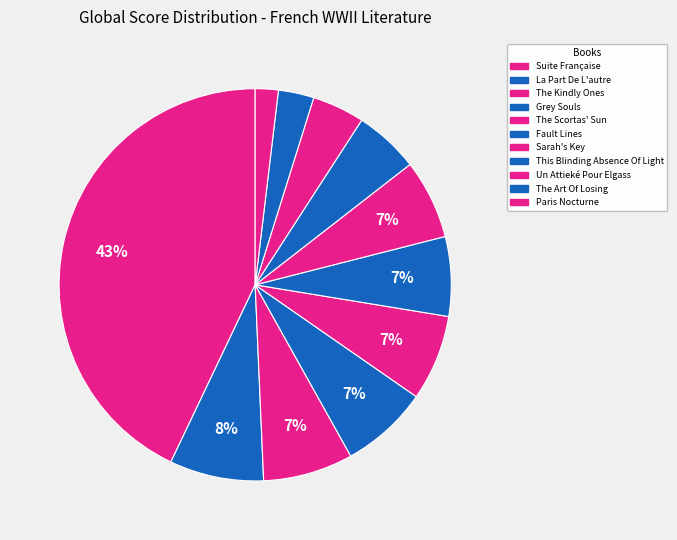

Is the sum of Fault Lines and Grey Souls greater than half?

No